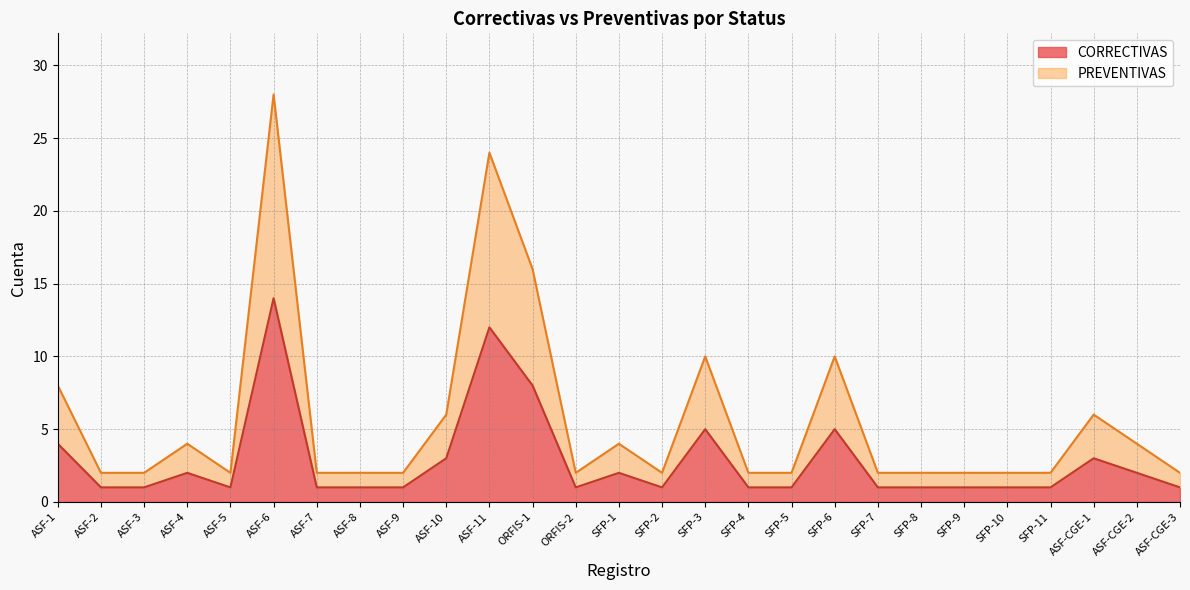

True or false: CORRECTIVAS has a value of 1 at SFP-9.

True